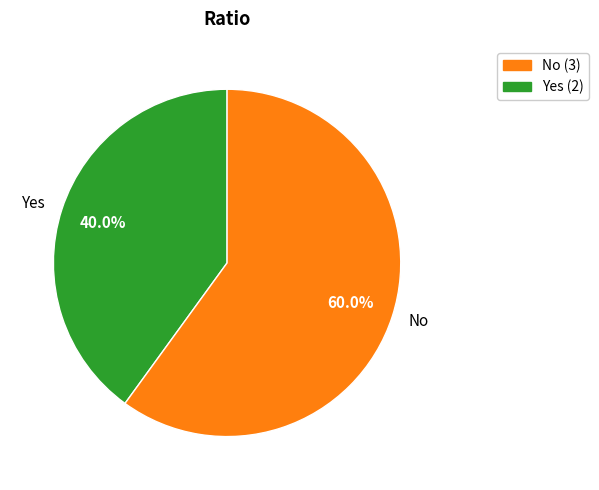

Rank the categories by value from highest to lowest.

No, Yes